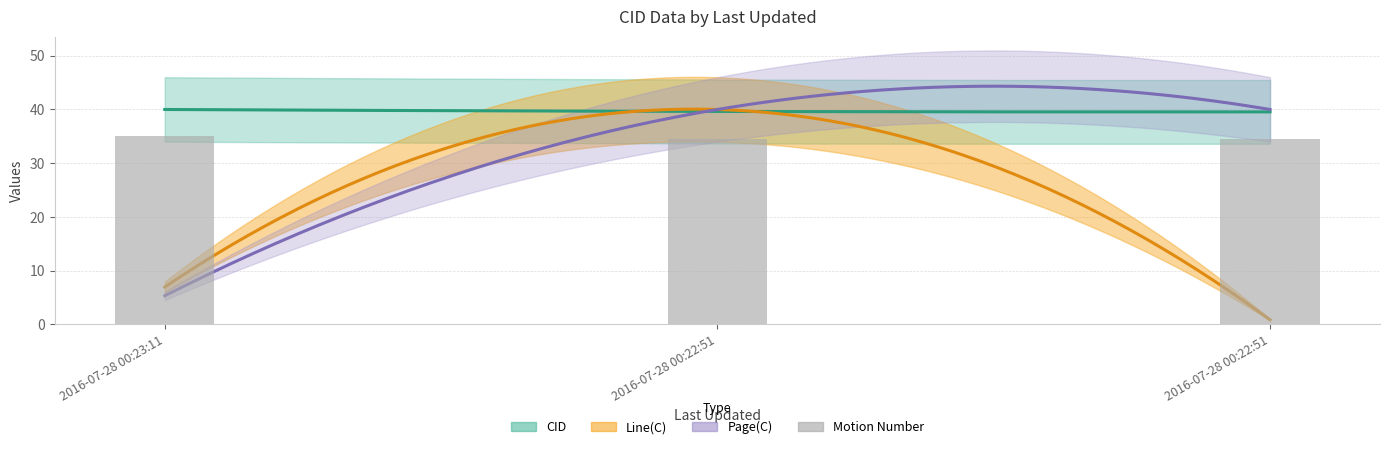

Reading left to right, list all the values displayed in this chart.

2016-07-28 00:23:11=35.0	2016-07-28 00:22:51=34.5	2016-07-28 00:22:51=34.5